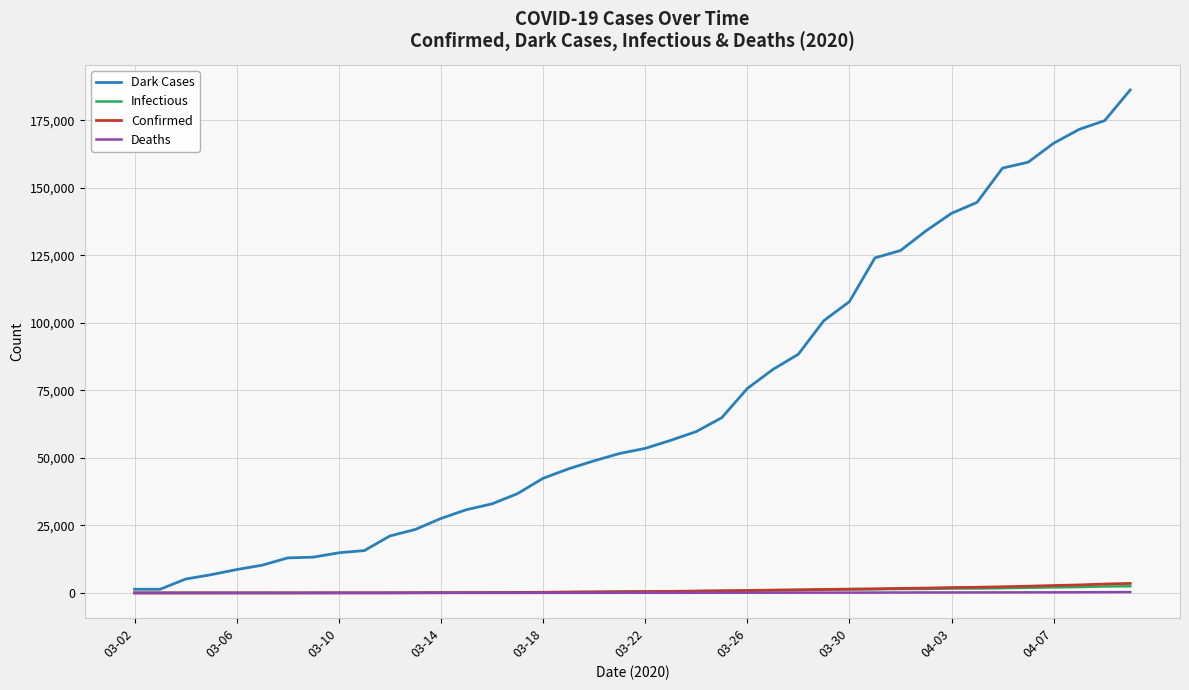

What is the maximum value shown in the chart?

186216